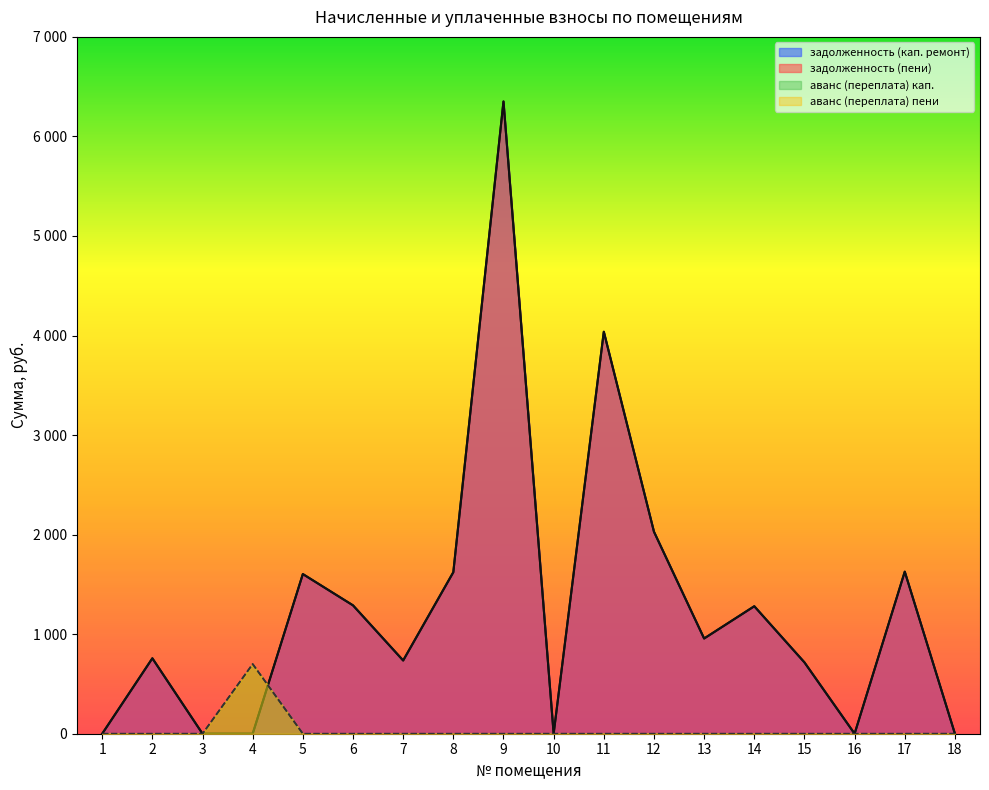

Which has a higher value, 15 or 18?

15